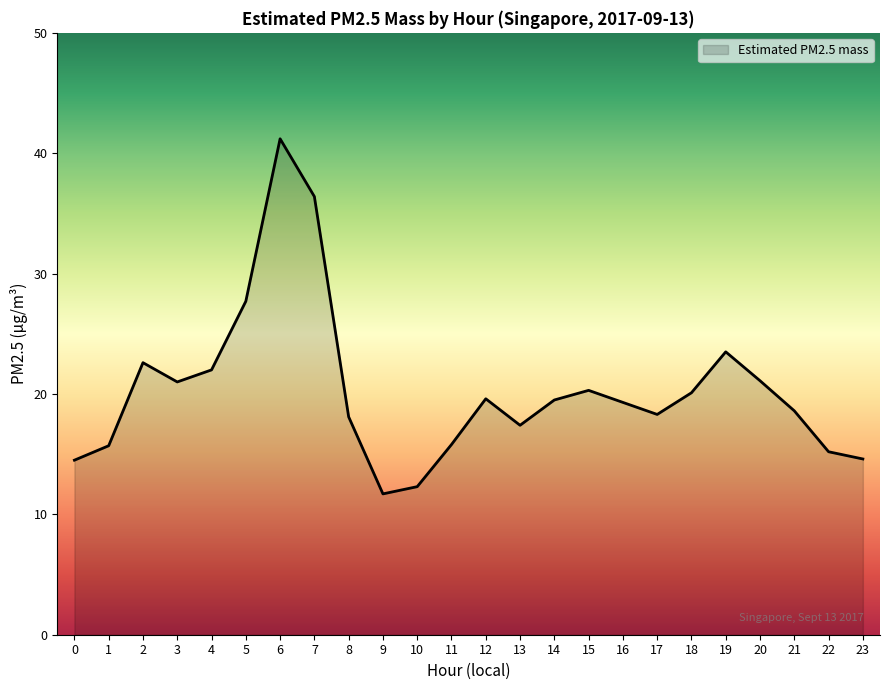

The value at 4 is 22.0. True or false?

True